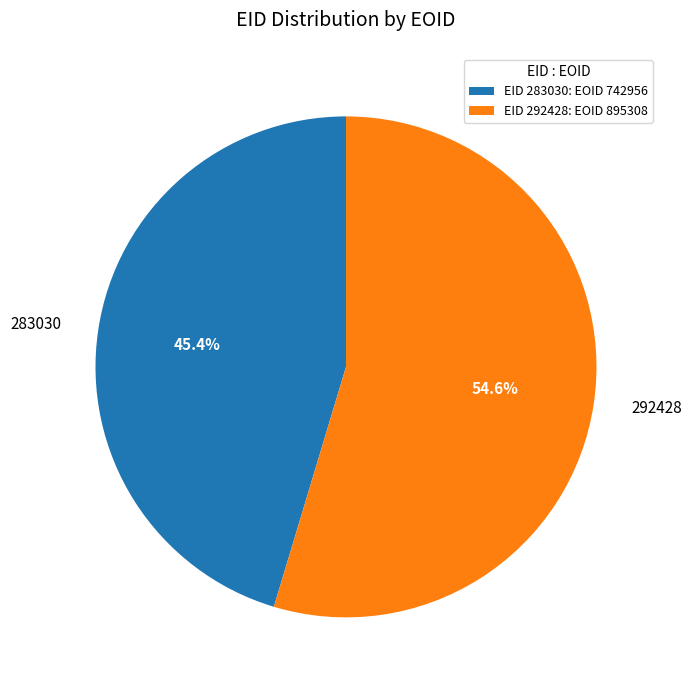

To the nearest percent, what portion does 292428 represent?

55%